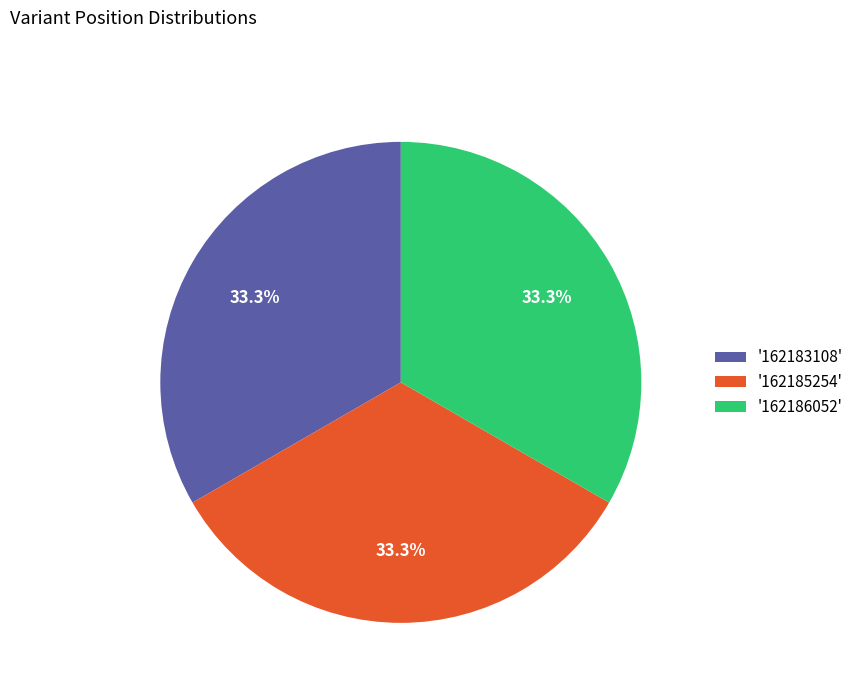

Is there any slice that represents more than half of the pie?

No